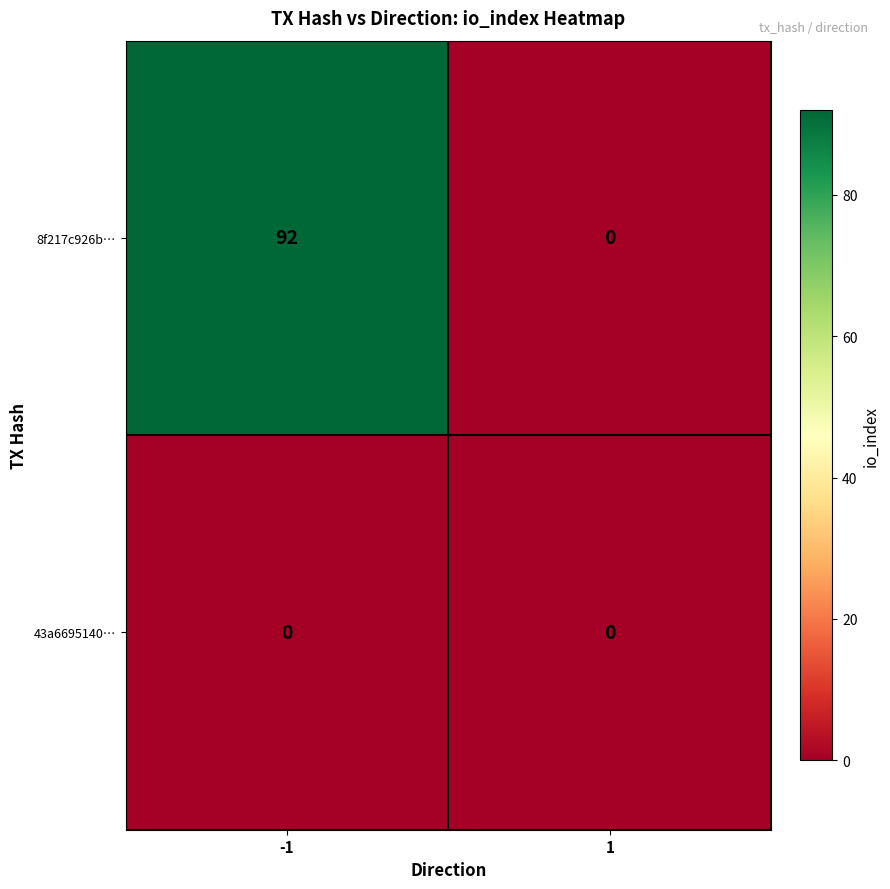

Which series has the largest total across all categories?

8f217c926b…